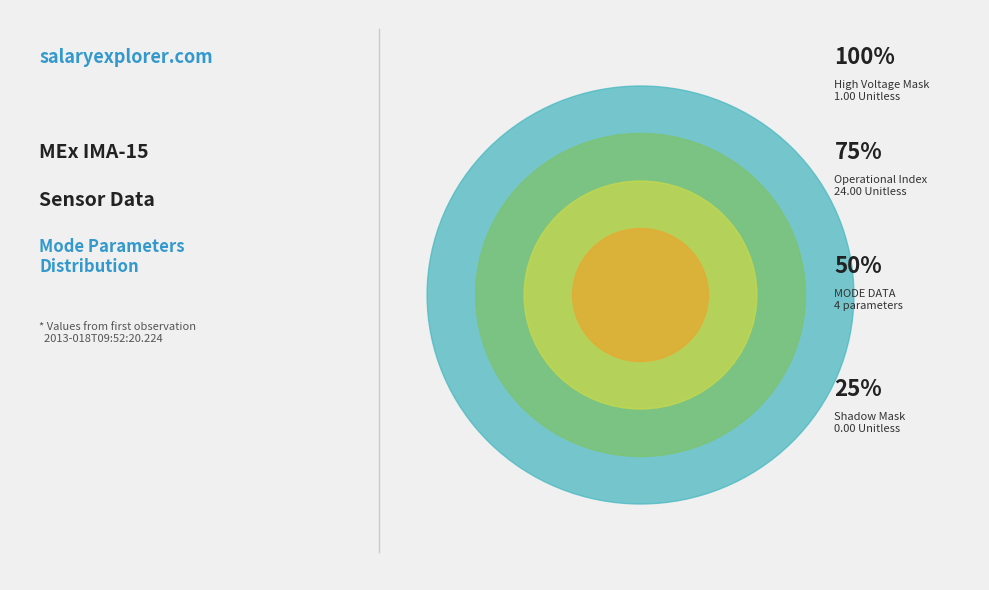

Count the number of slices in the pie.

4